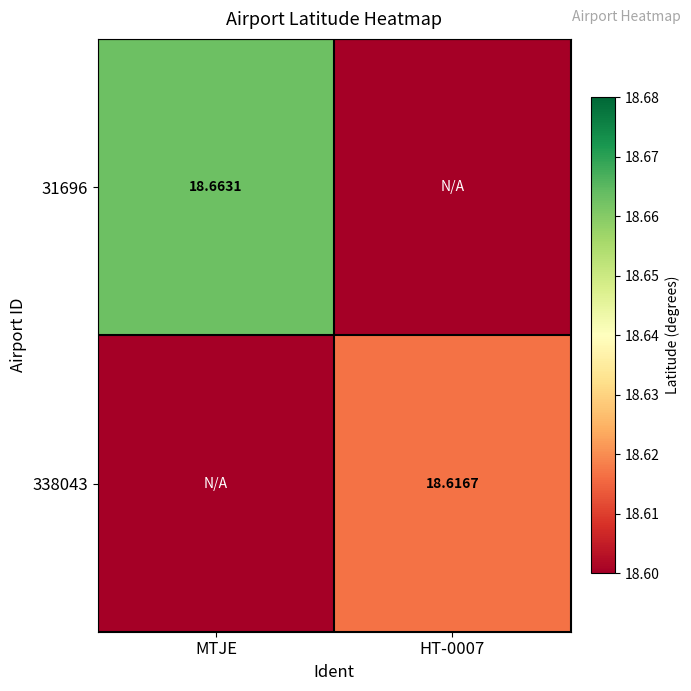

Is the value of 338043 at HT-0007 greater than the value of 31696 at MTJE?

No